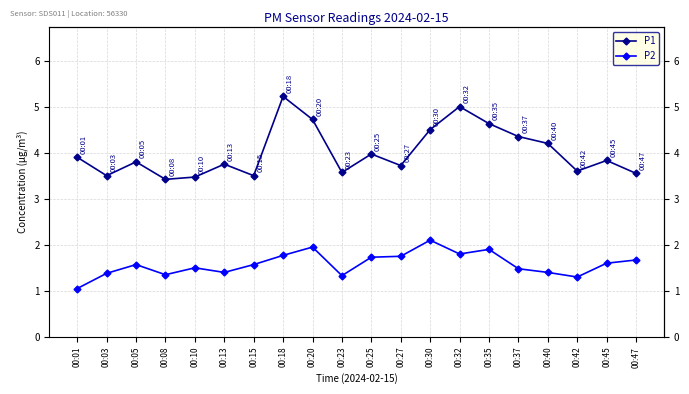

True or false: P2 and P1 cross at least once.

False